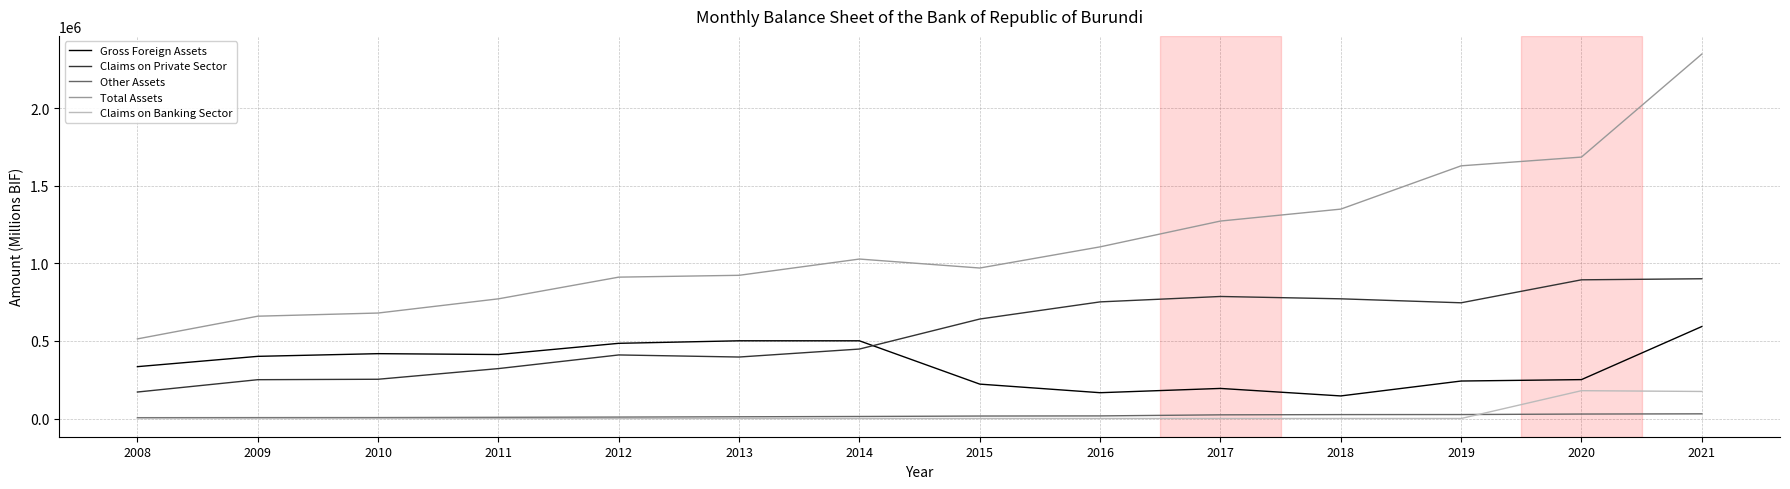

At how many categories does at least one series exceed 696723?

11